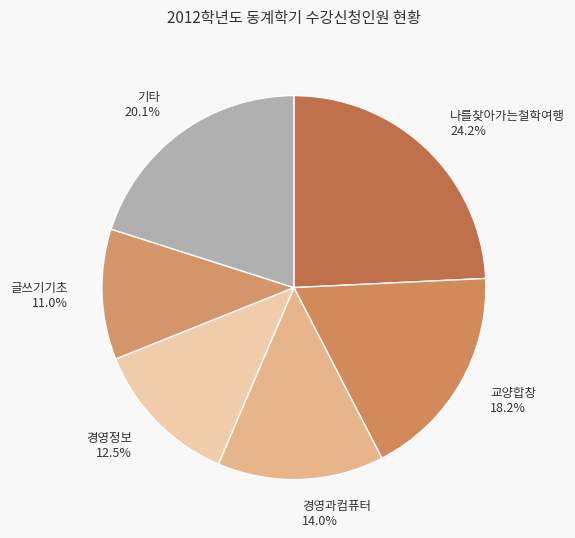

What is the ratio of the value at 나를찾아가는철학여행 to the value at 글쓰기기초?

2.2